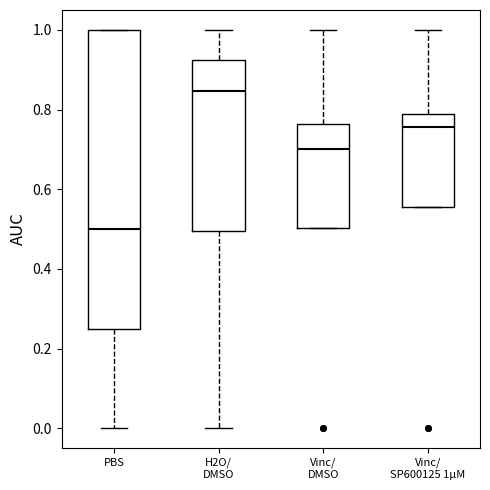

Which box is the tallest, from its lower edge to its upper edge?

PBS